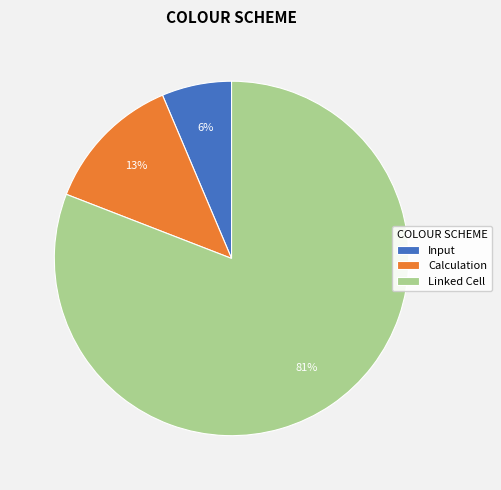

Which slice represents more than half of the pie?

Linked Cell